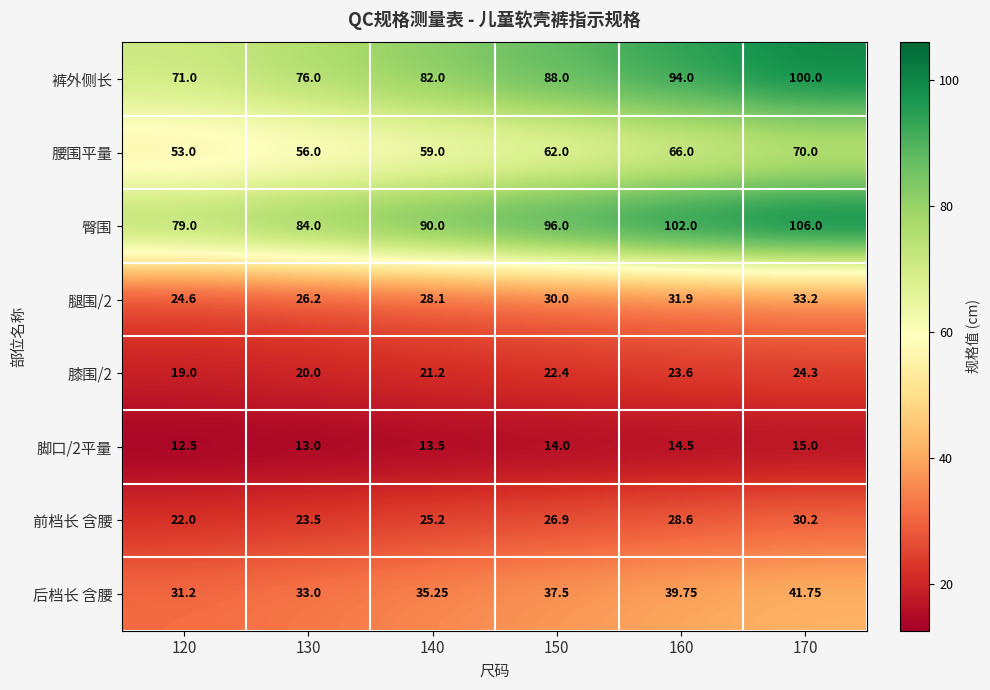

How many categories are shown in the chart?

6